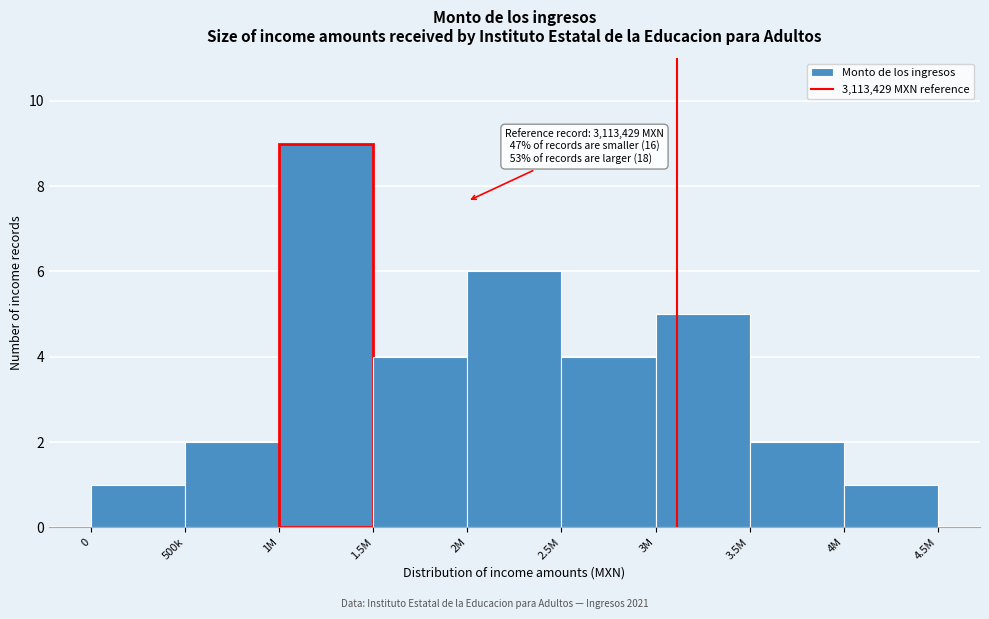

Reading left to right, list all the values displayed in this chart.

1	2	9	4	6	4	5	2	1